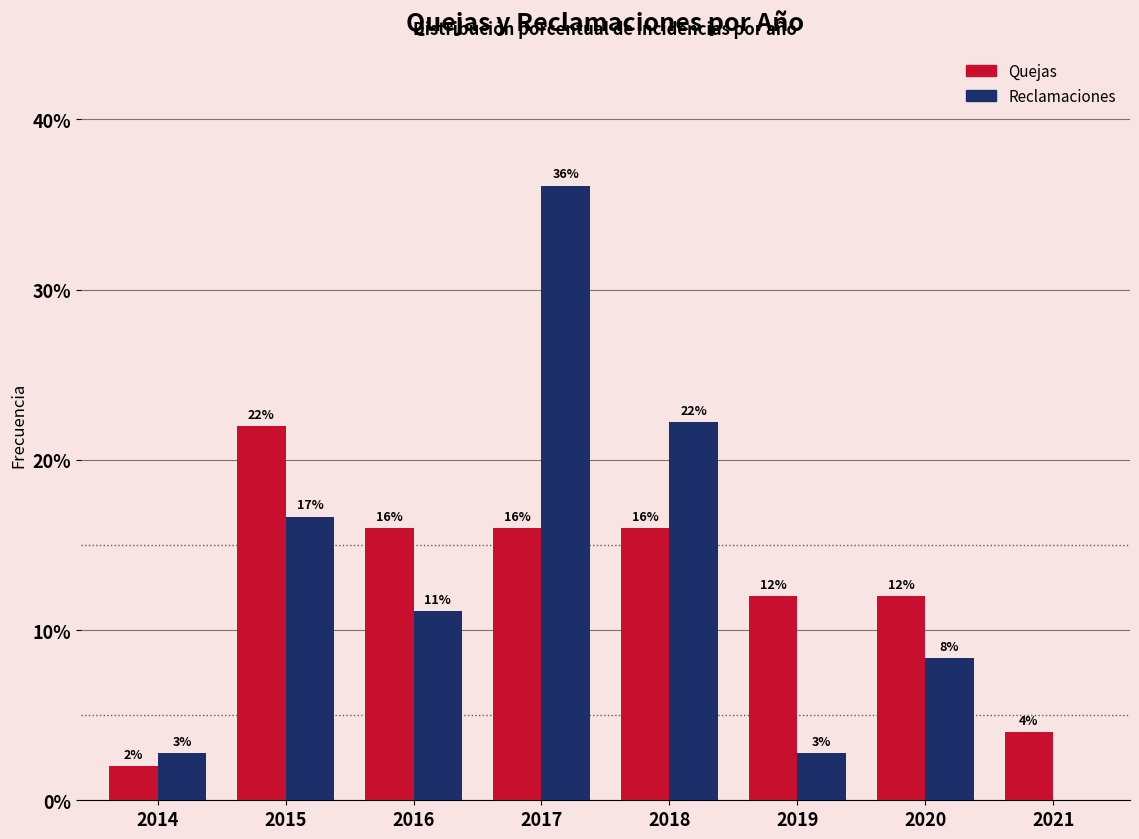

Is the value of Quejas at 2020 greater than the value of Reclamaciones at 2014?

Yes